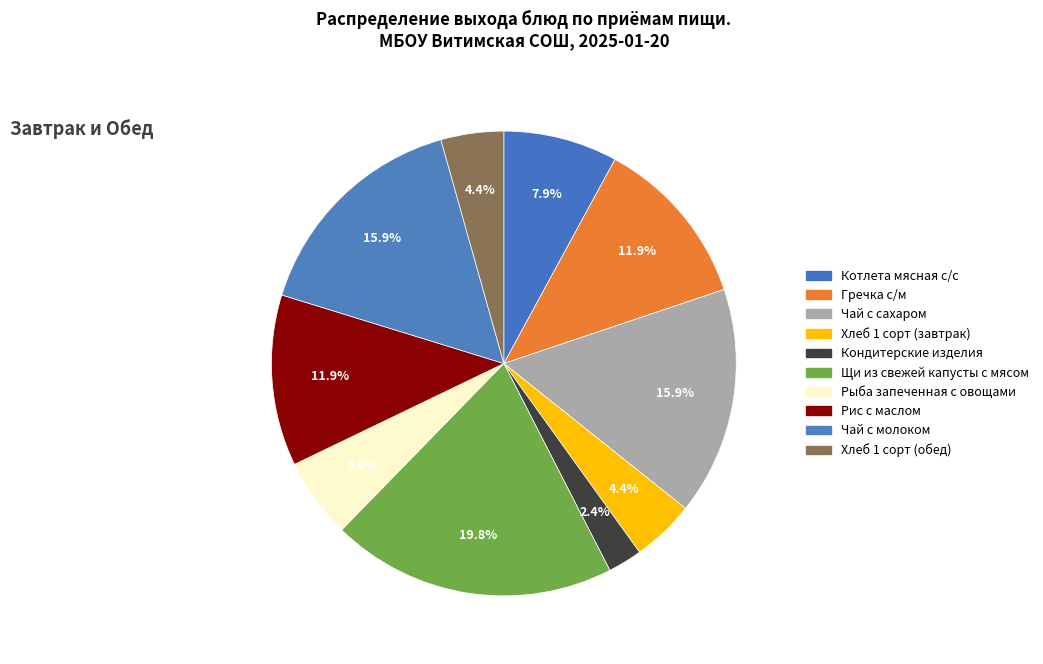

Which category has the biggest portion of the pie?

Щи из свежей капусты с мясом